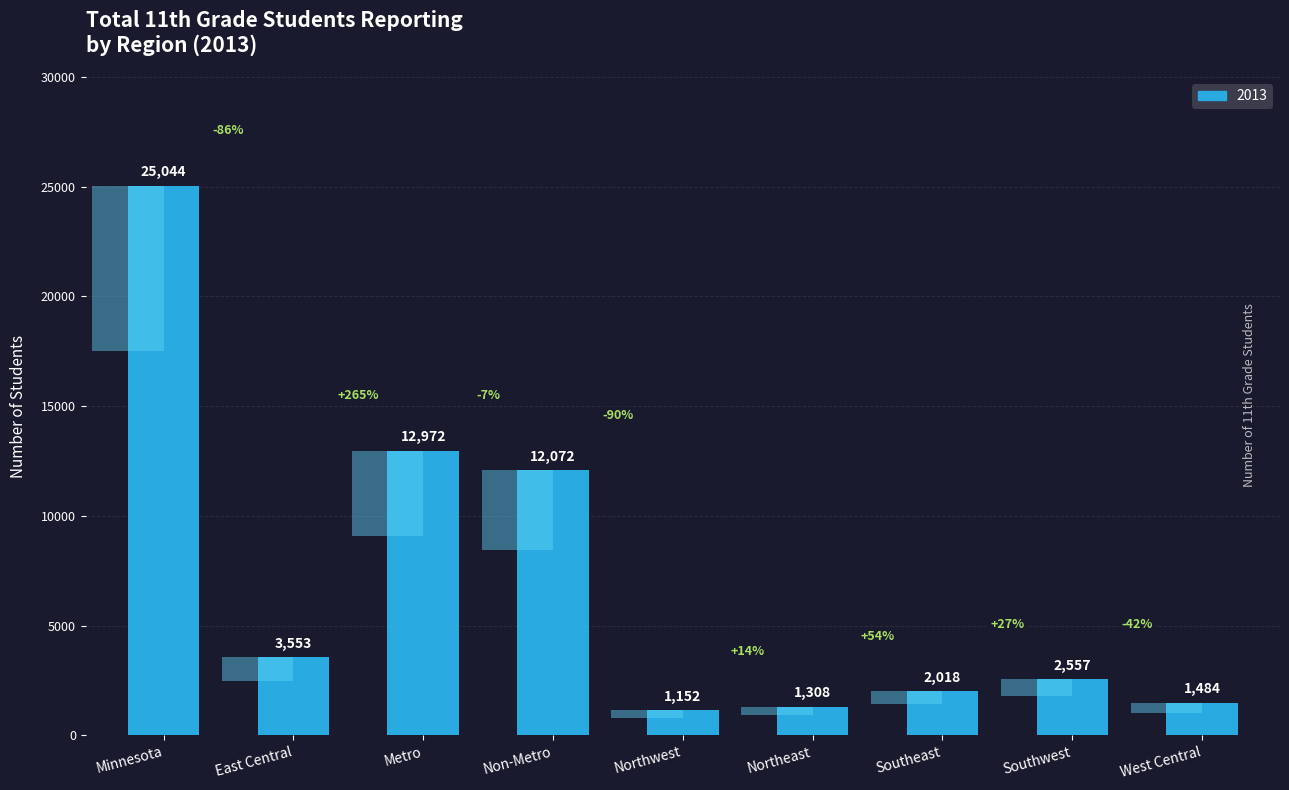

Which label corresponds to the largest value in the chart?

Minnesota